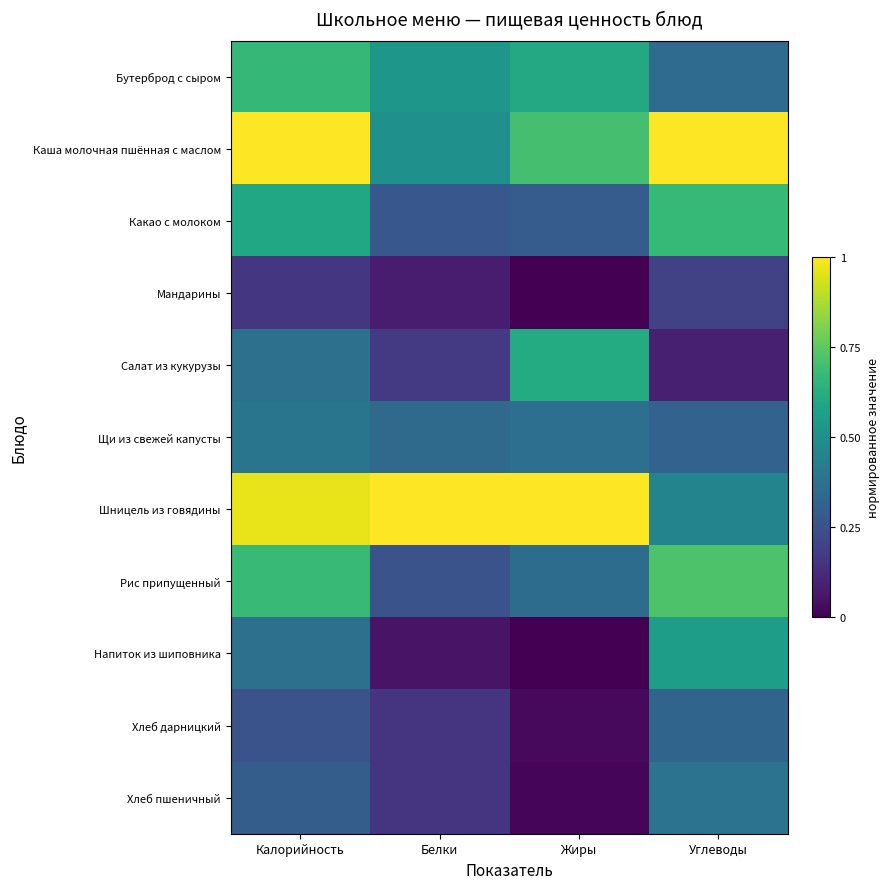

At Белки, list the series in order from smallest to largest.

Напиток из шиповника, Мандарины, Хлеб дарницкий, Хлеб пшеничный, Салат из кукурузы, Рис припущенный, Какао с молоком, Щи из свежей капусты, Каша молочная пшённая с маслом, Бутерброд с сыром, Шницель из говядины